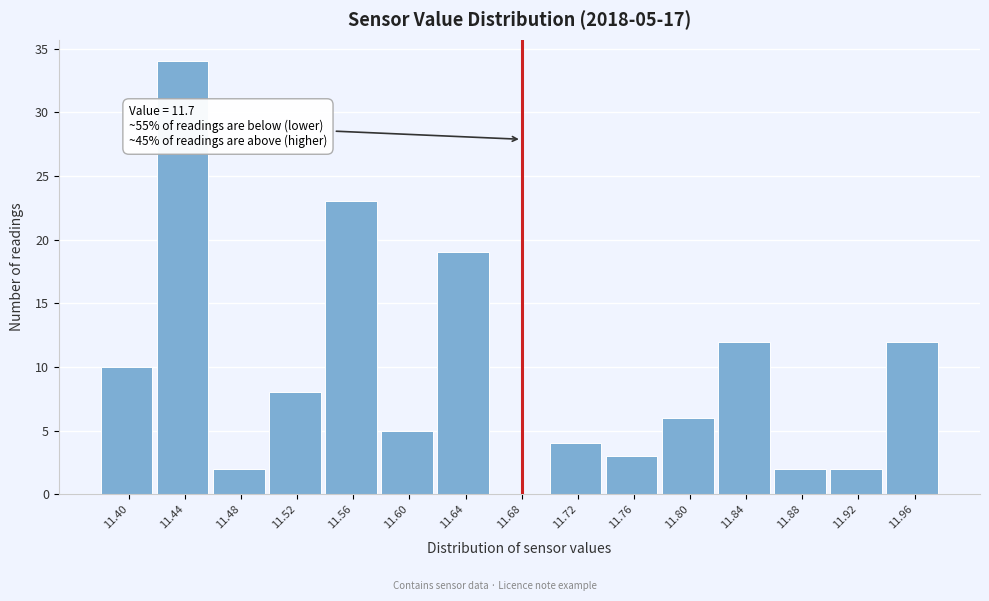

Reading left to right, extract all data points from this chart.

11.40=10	11.44=34	11.48=2	11.52=8	11.56=23	11.60=5	11.64=19	11.68=0	11.72=4	11.76=3	11.80=6	11.84=12	11.88=2	11.92=2	11.96=12